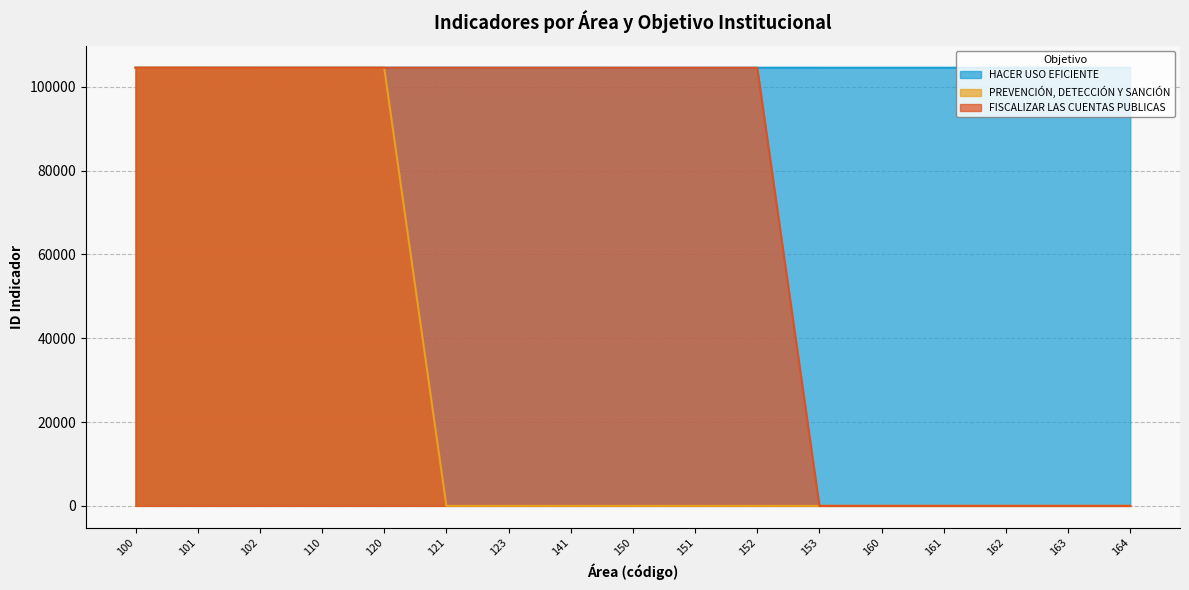

True or false: HACER USO EFICIENTE has more than 2 interior local peaks.

False